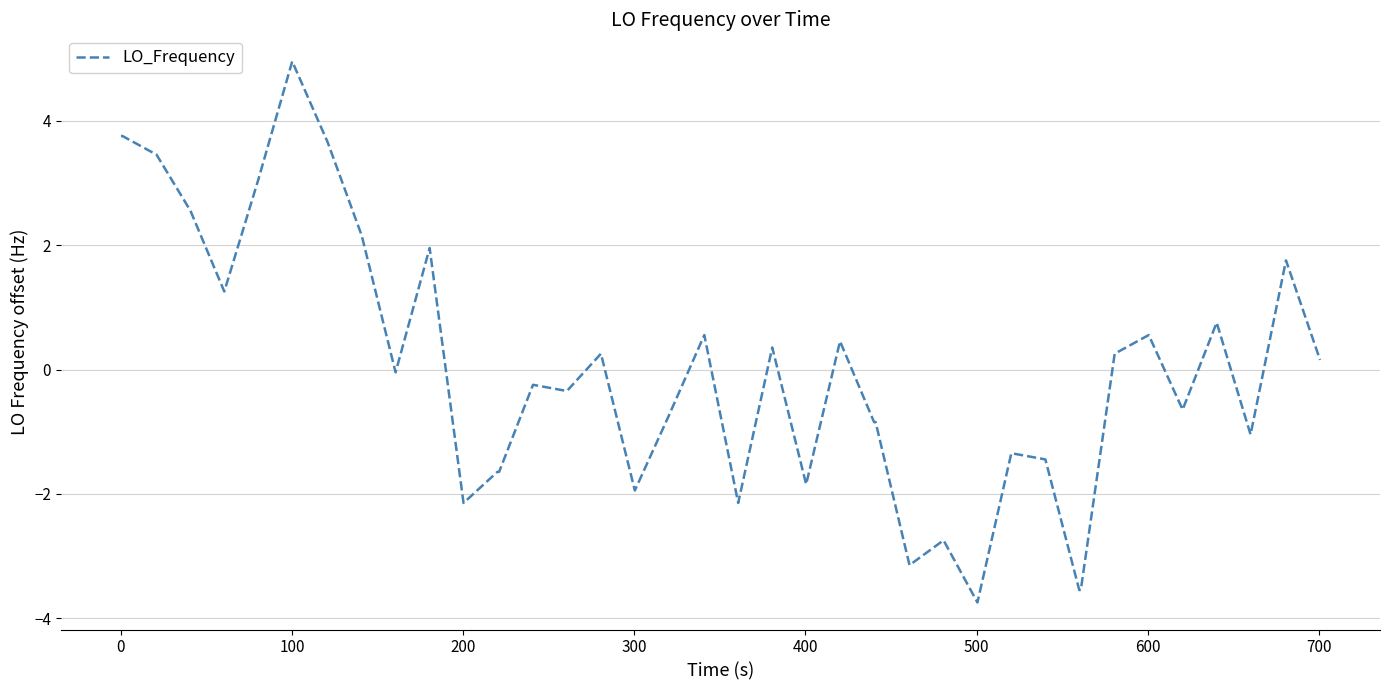

What is the difference between the maximum and minimum values?

8.7